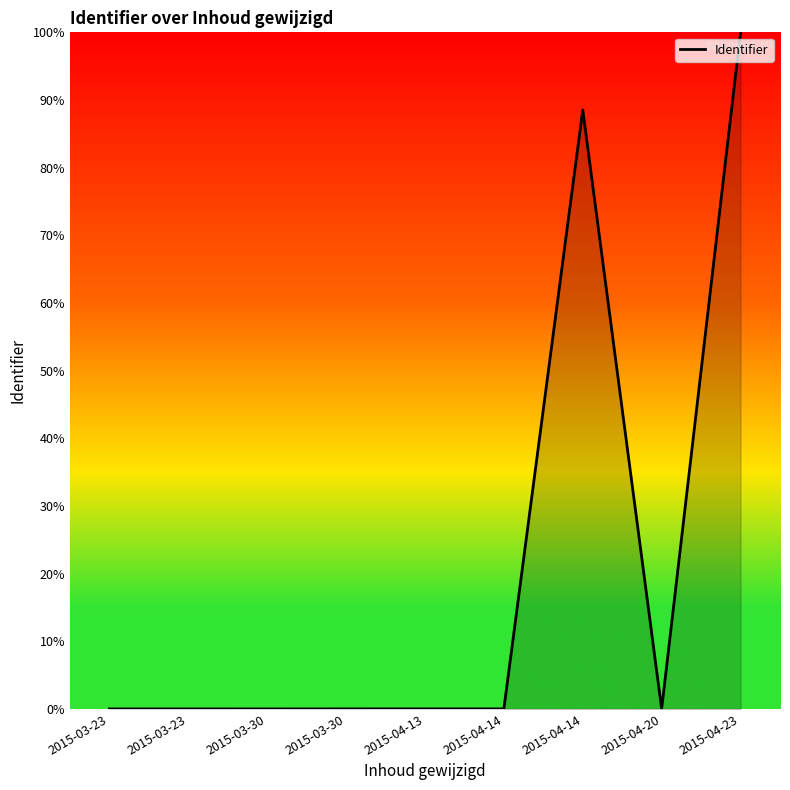

Does the chart display data point markers on the line(s)?

No